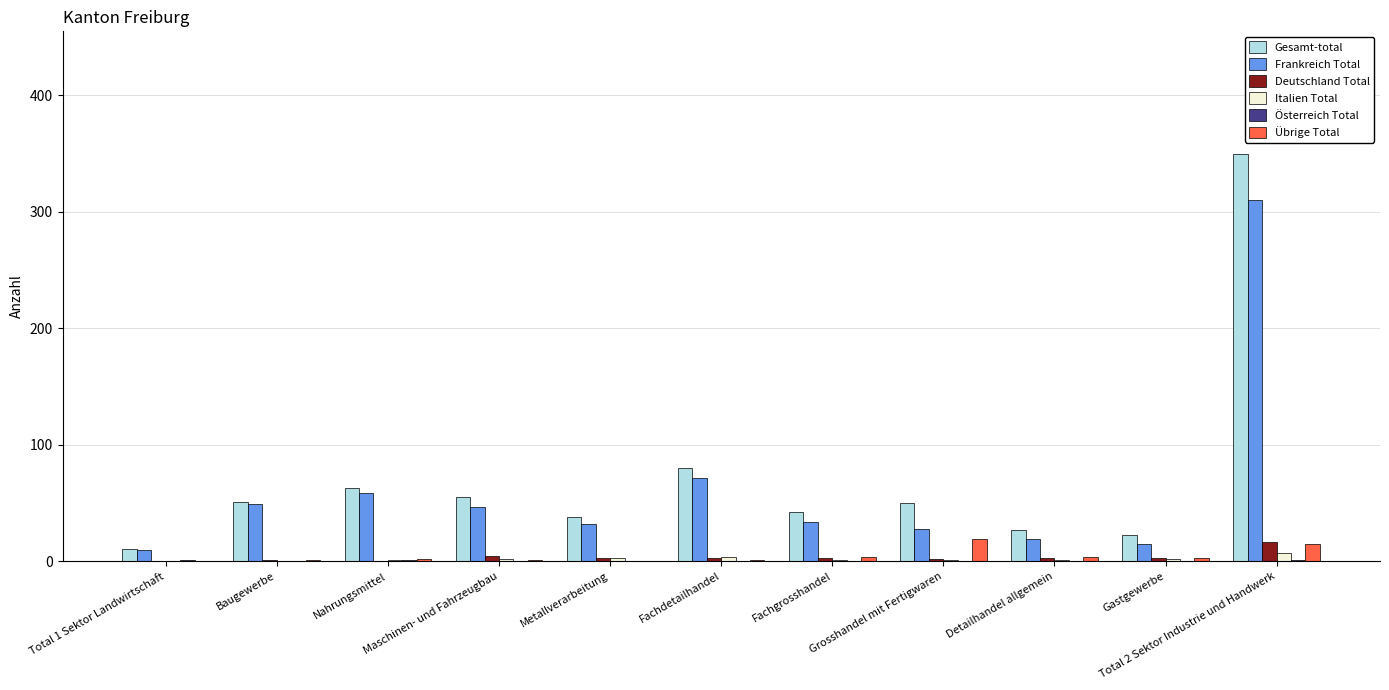

What is the sum of the Frankreich Total values at Fachdetailhandel and Grosshandel mit Fertigwaren?

100